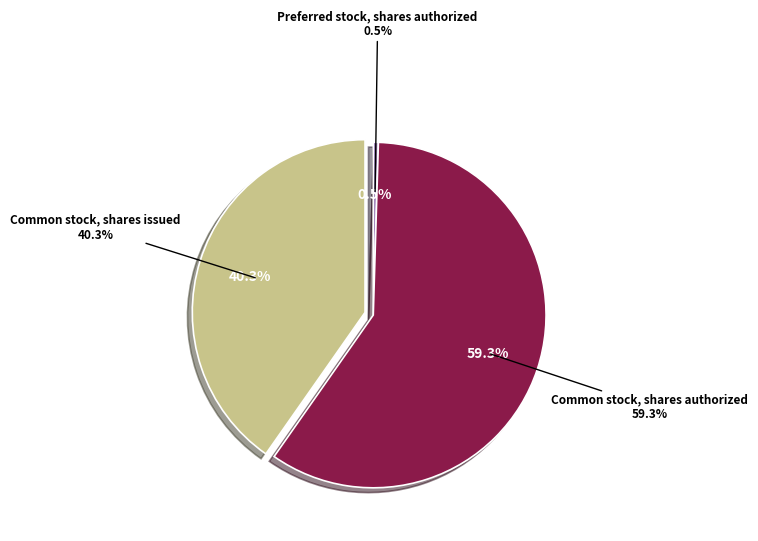

Rank the categories by value from highest to lowest.

Common stock, shares authorized, Common stock, shares issued, Preferred stock, shares authorized